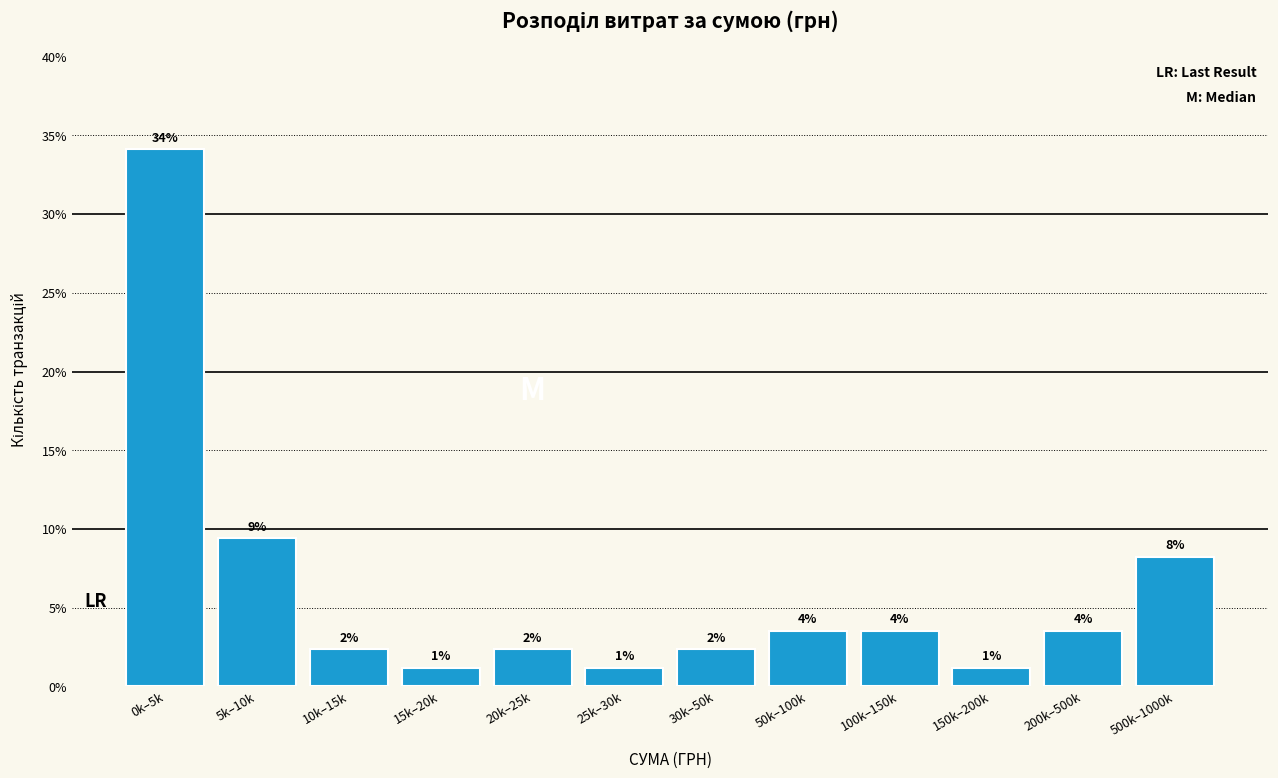

Are the bars horizontal?

No